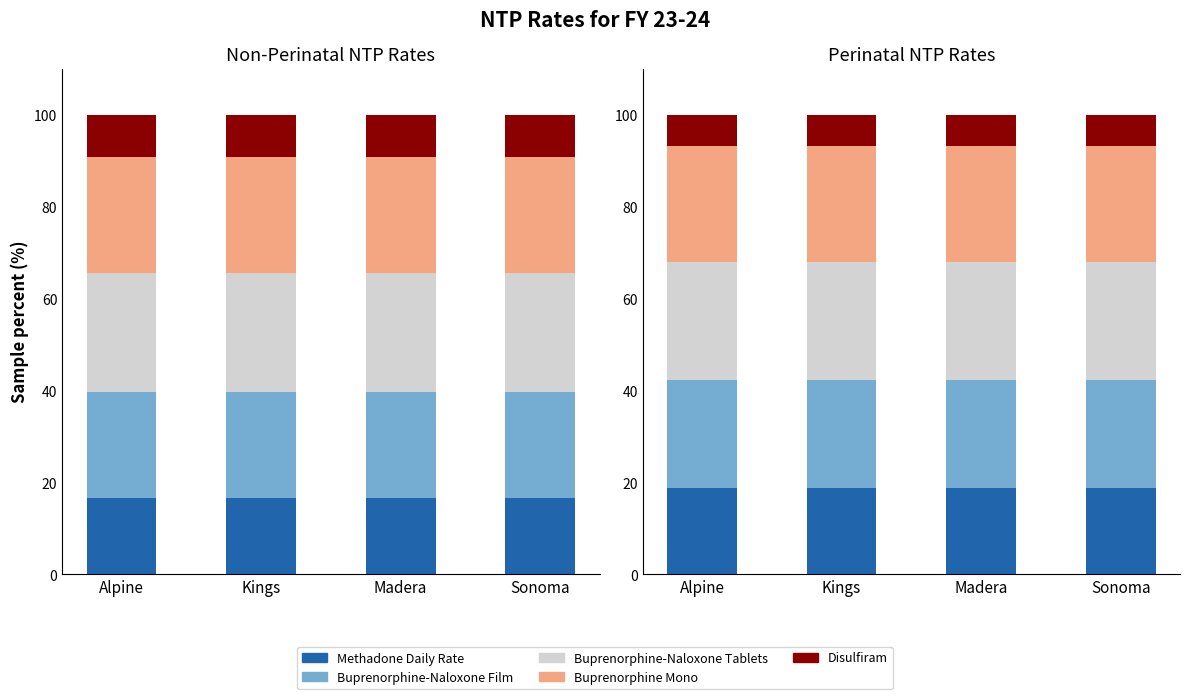

Is it true that Disulfiram equals 3.3 at Alpine?

False